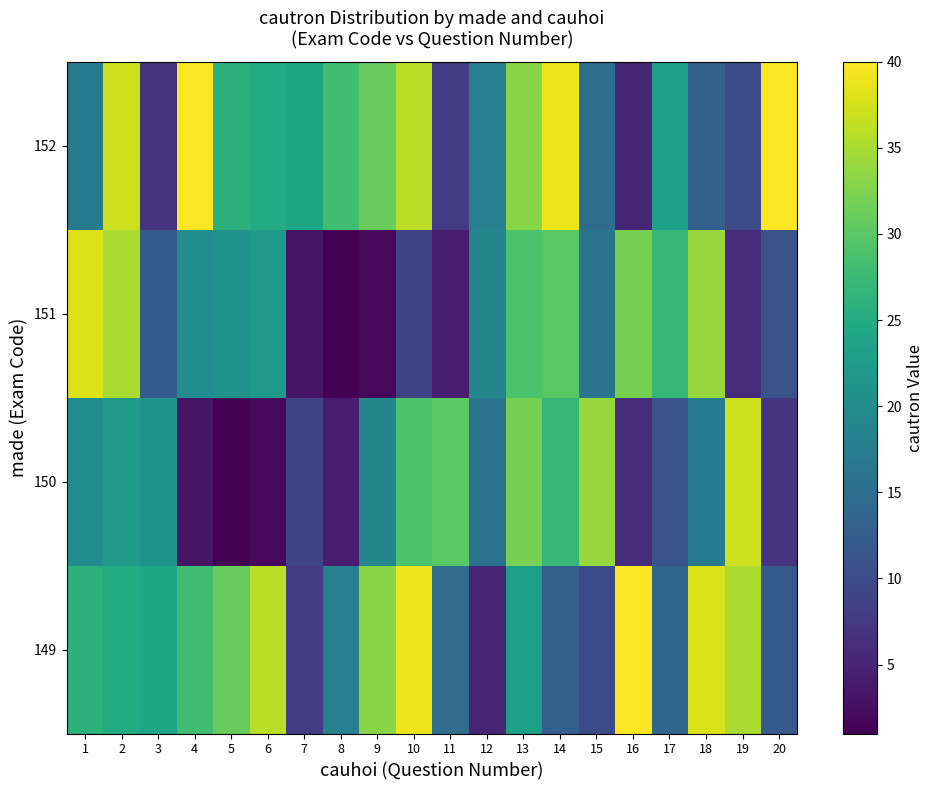

Which category has the lowest value across all series?

5